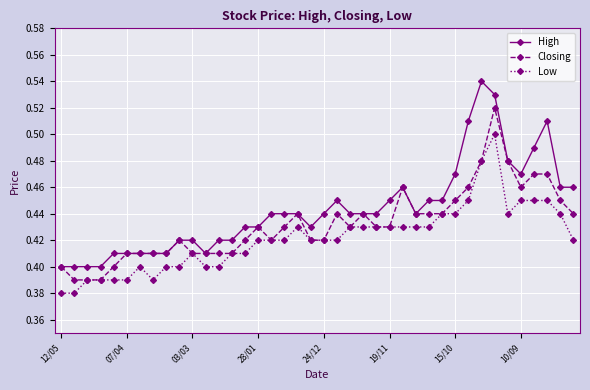

Does the chart have visible grid lines?

Yes